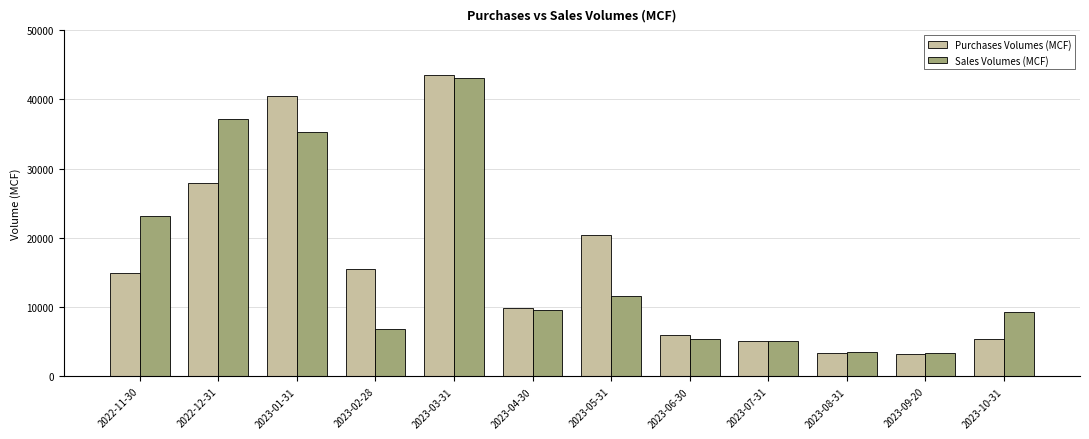

What is the approximate value of Sales Volumes (MCF) at 2023-09-20?

3423.0